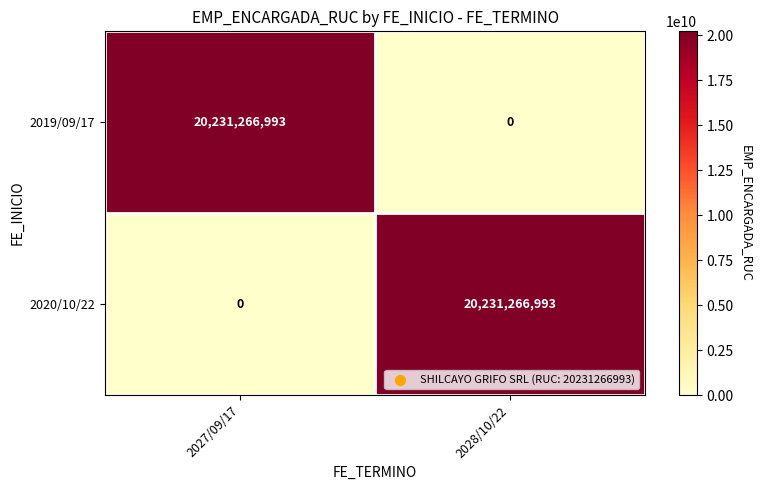

What is the difference between the highest and lowest values at 2027/09/17?

20231266993